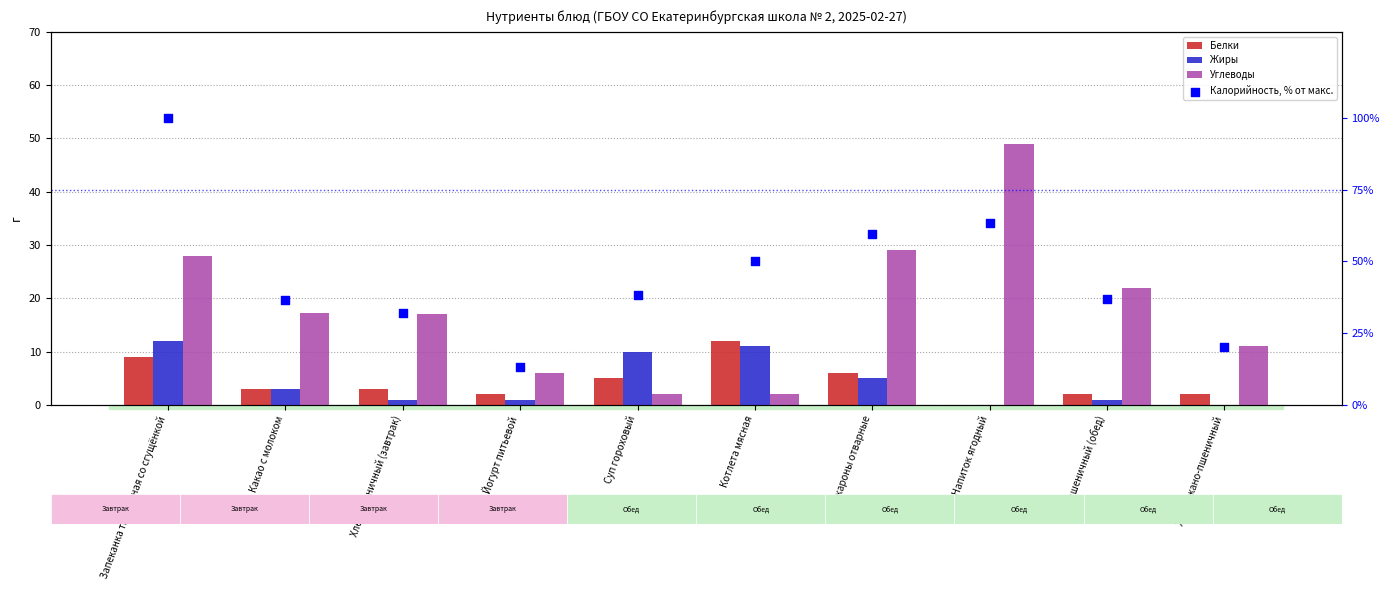

Is the value of Углеводы at Хлеб ржано-пшеничный greater than the value of Белки at Суп гороховый?

Yes